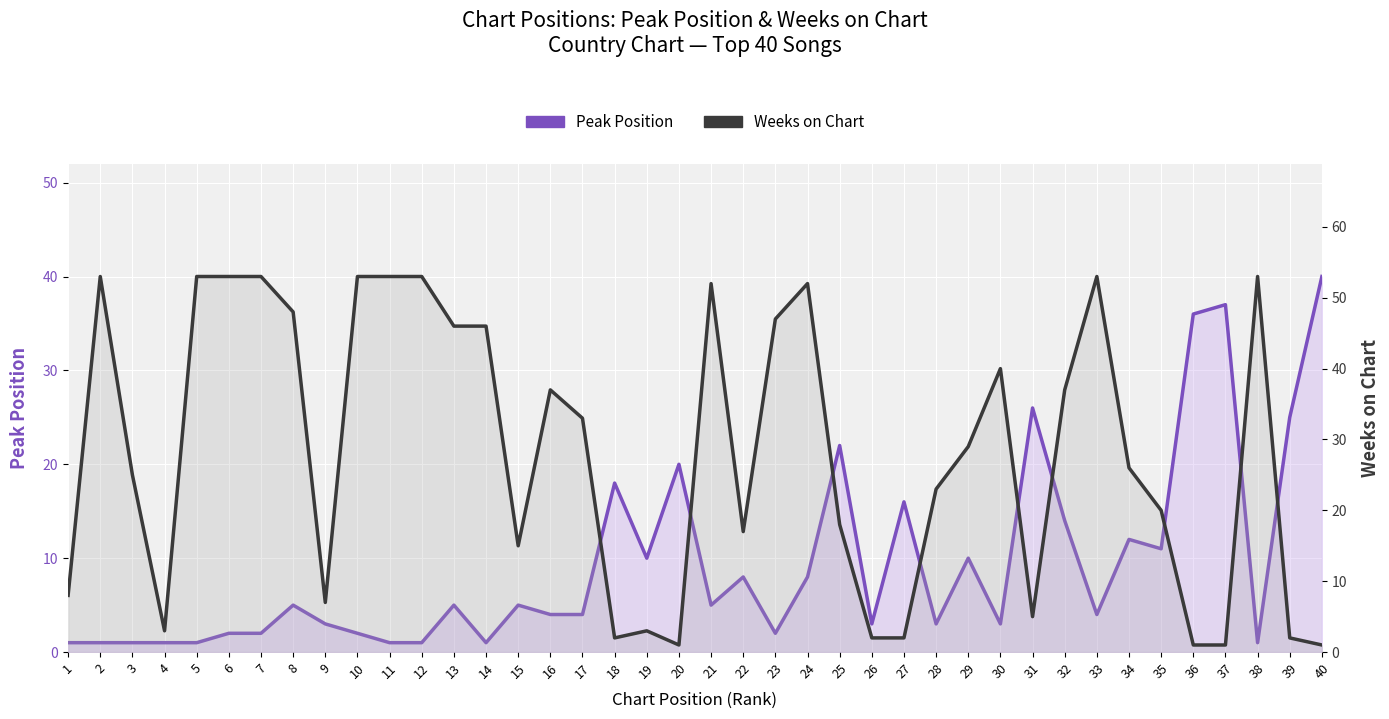

What is the difference between the second highest and second lowest values in the Weeks on Chart series?

52